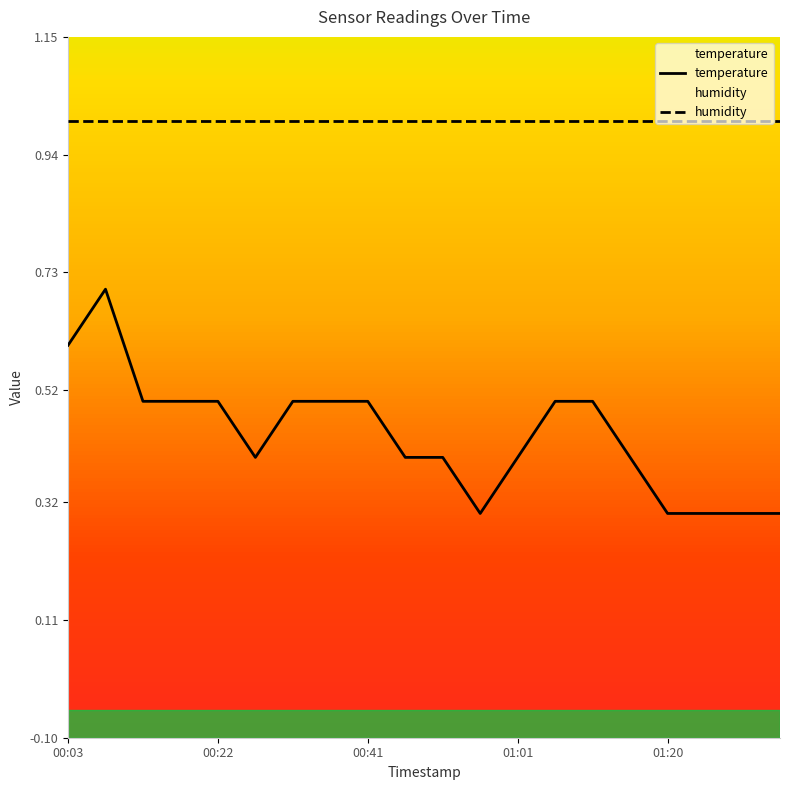

What is the value of the 18th point from the left?

0.3